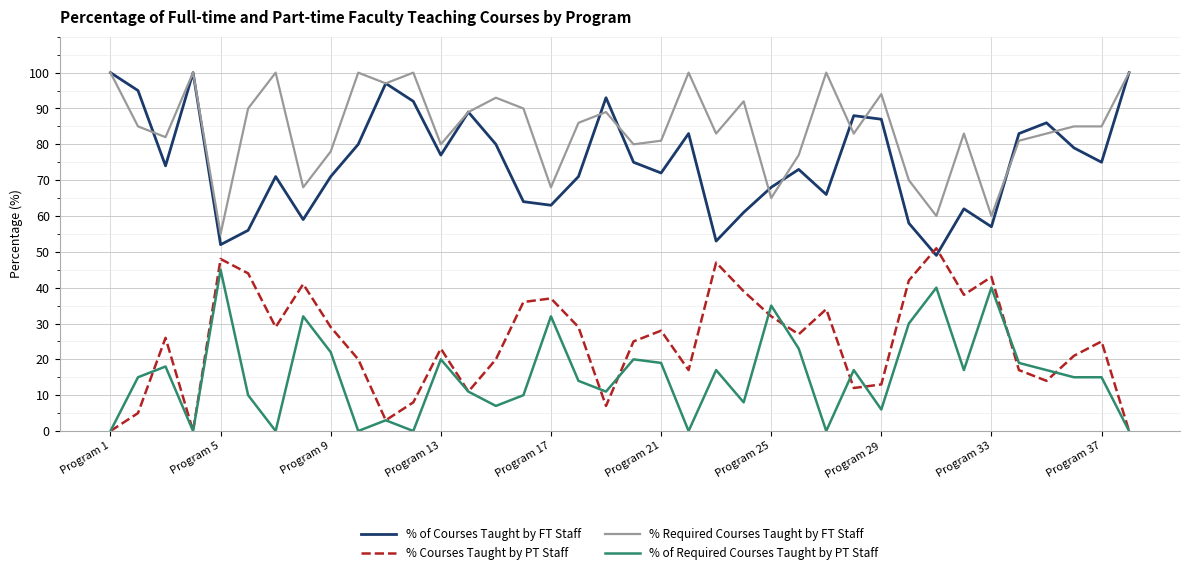

What is the lowest value of the % Required Courses Taught by FT Staff series?

55